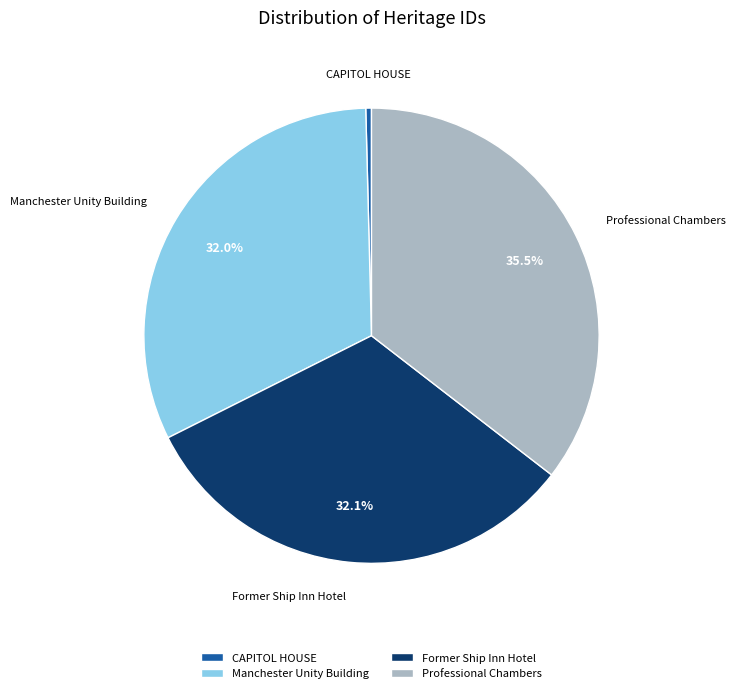

The Manchester Unity Building slice represents 18% of the pie. True or false?

False